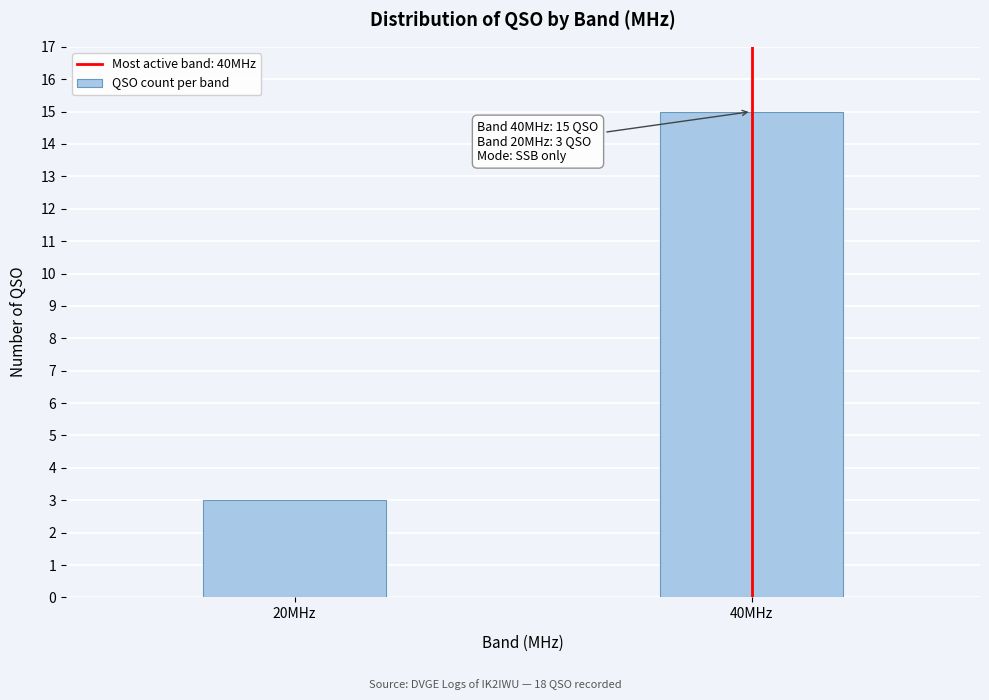

Reading left to right, extract all data points from this chart.

3	15